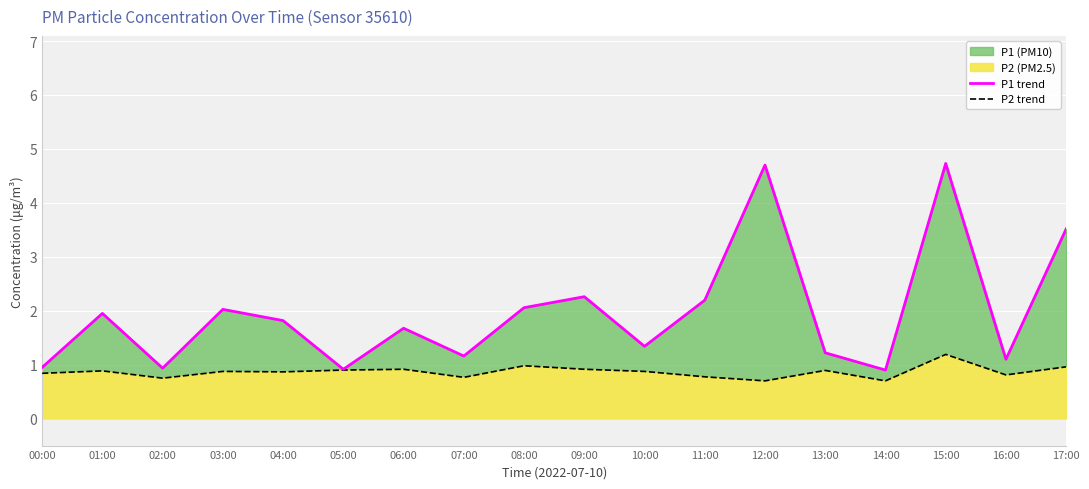

What is the total value across all series at 02:00?

1.7